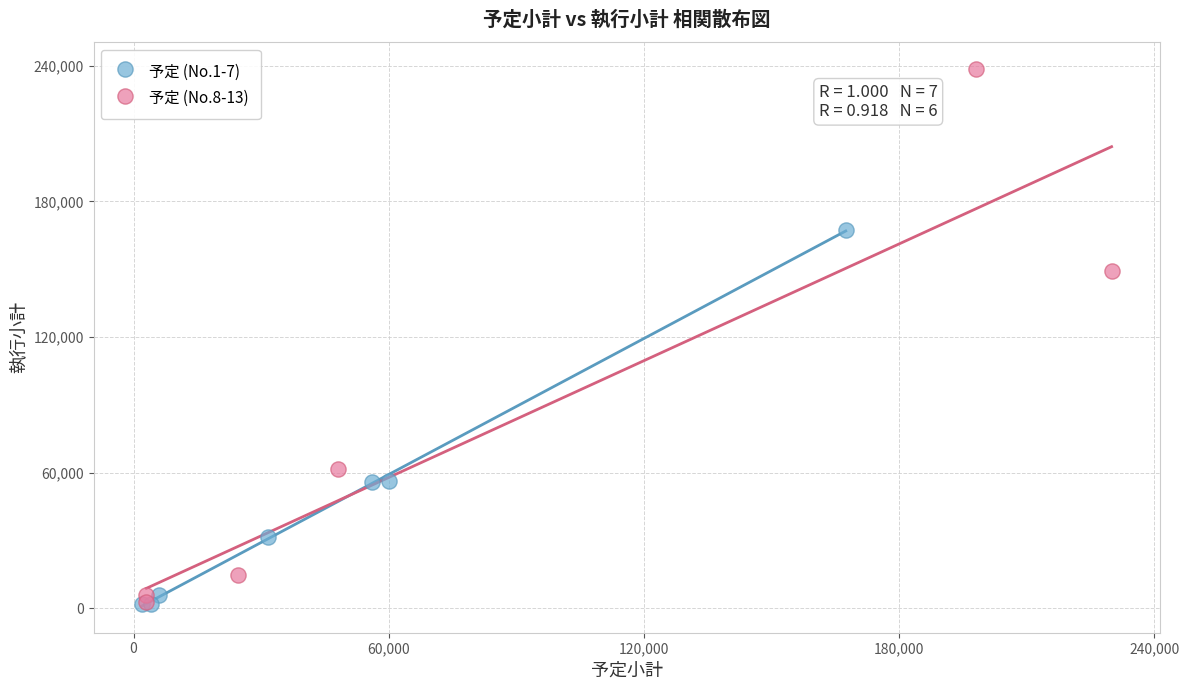

What are all the series names shown in the legend?

予定 (No.1-7), 予定 (No.8-13)